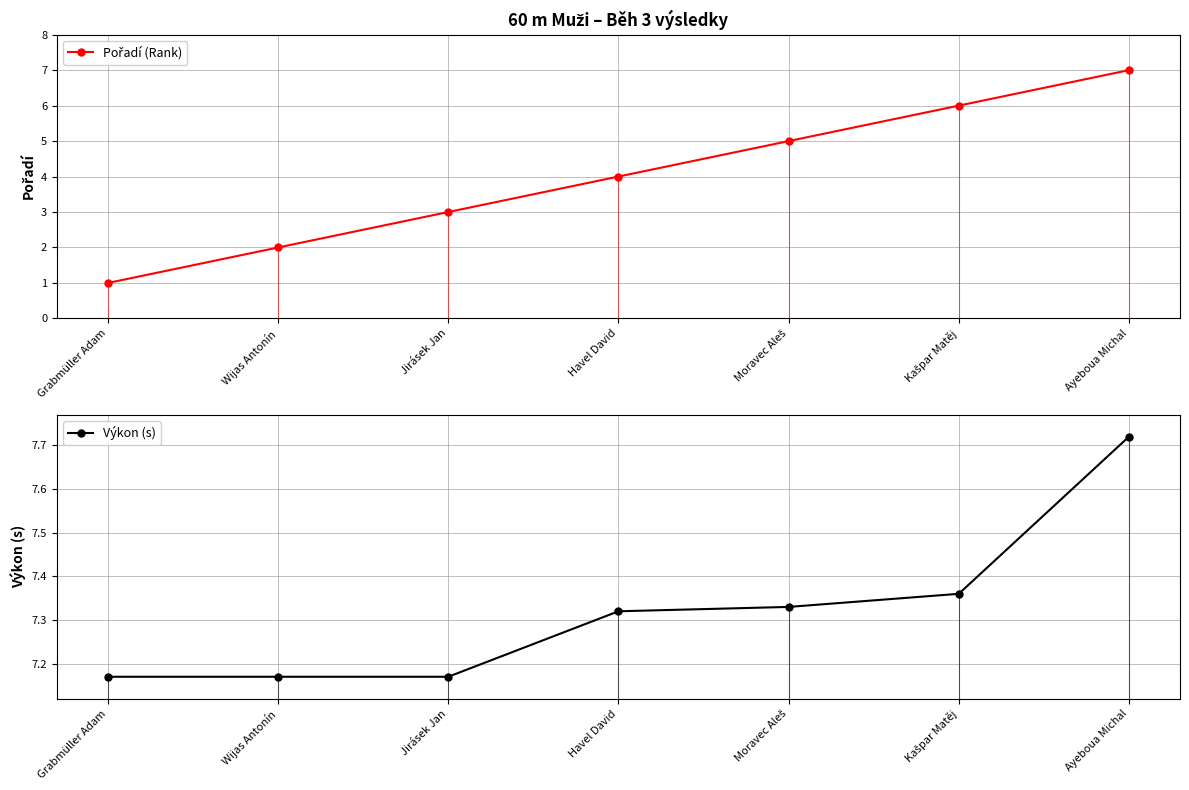

True or false: Pořadí (Rank) and Výkon (s) cross at least once.

False